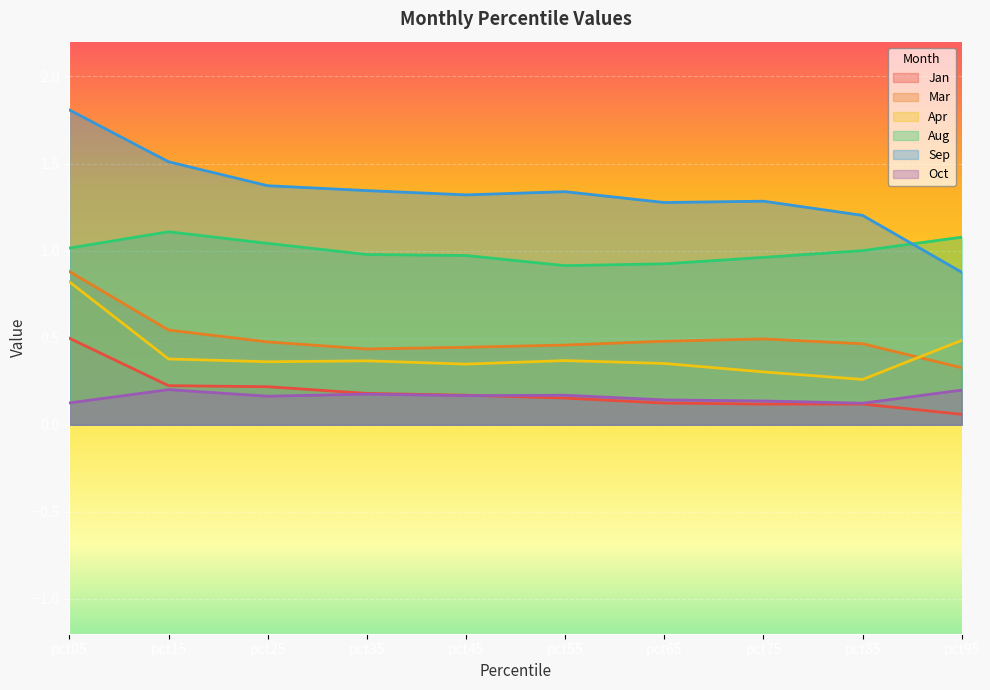

Does the chart display data point markers on the line(s)?

No